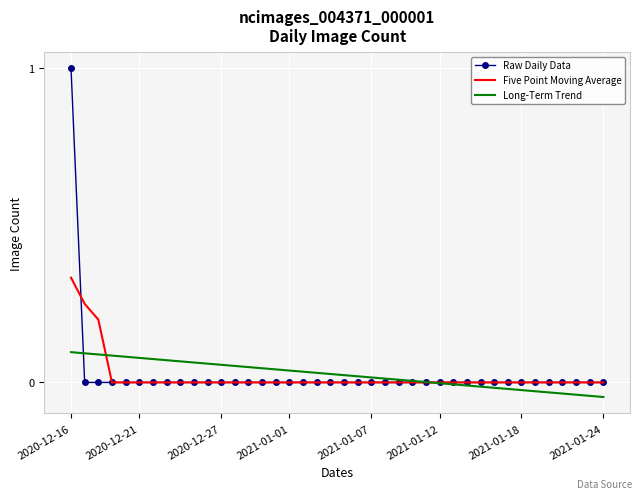

Which series has the widest spread of values?

Raw Daily Data